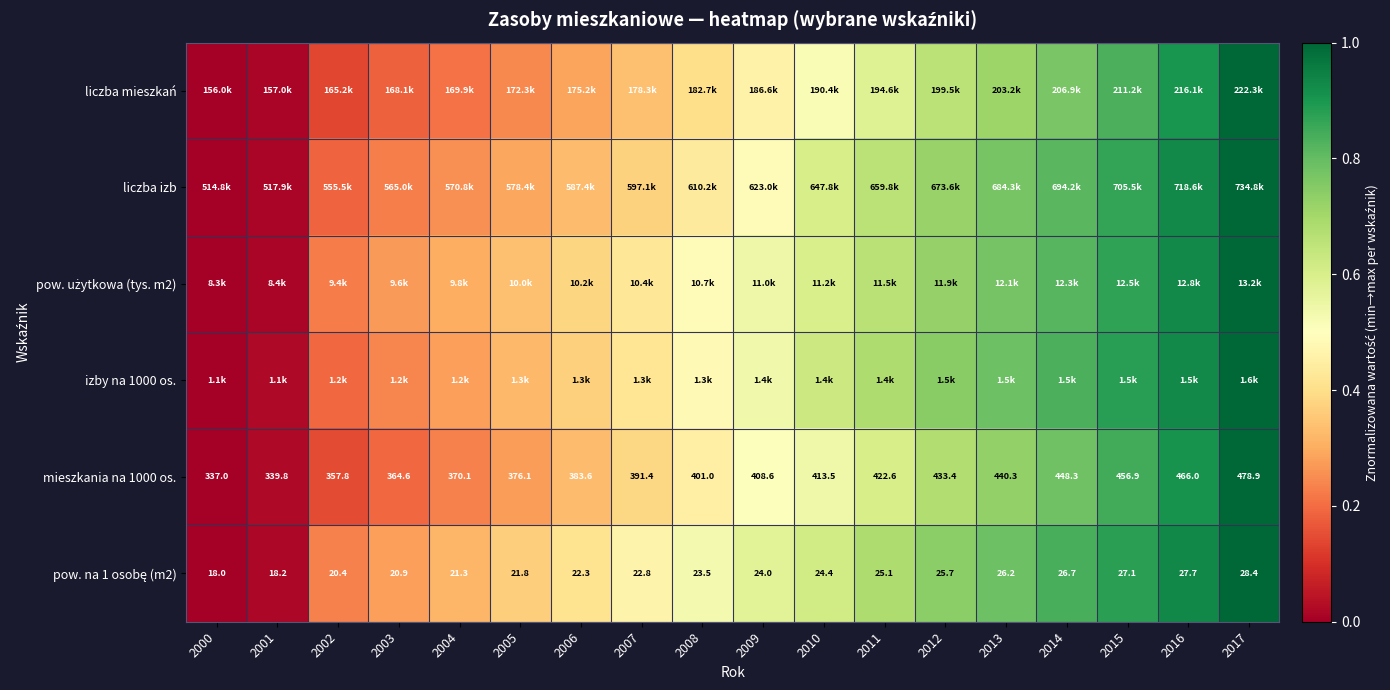

How many data points in mieszkania na 1000 os. are less than 408?

9